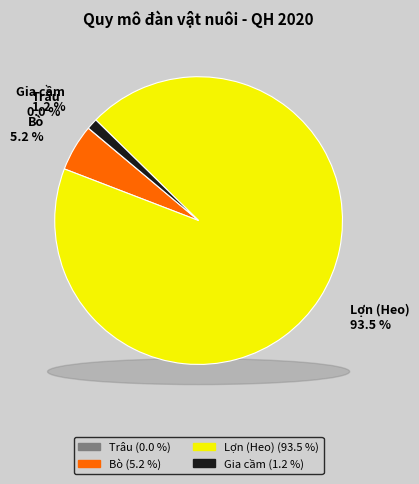

The Gia cầm (1000 con) slice represents 1% of the pie. True or false?

True